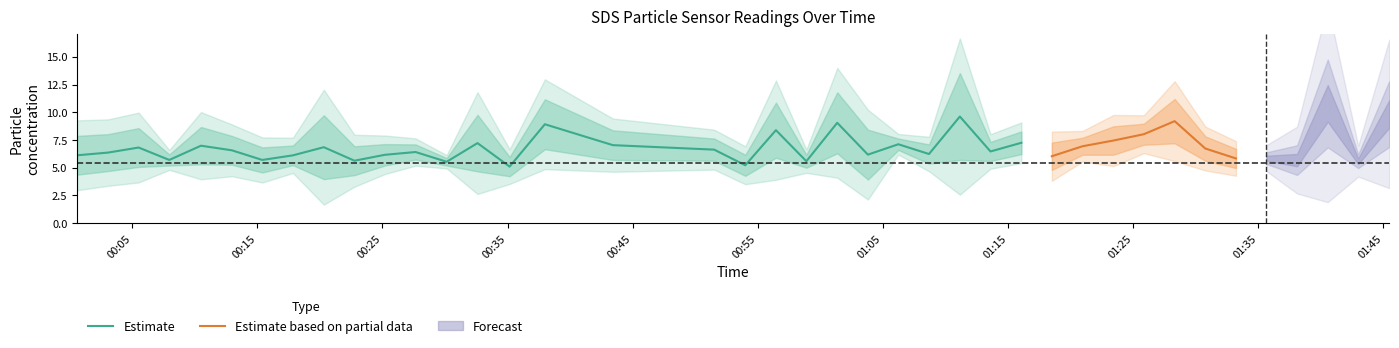

How many categories are shown in the chart?

40